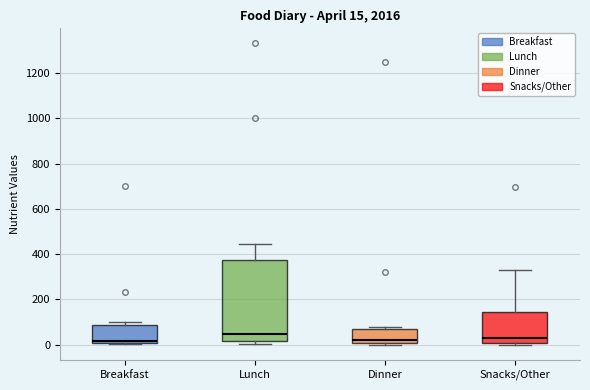

Which box is the tallest, from its lower edge to its upper edge?

Lunch